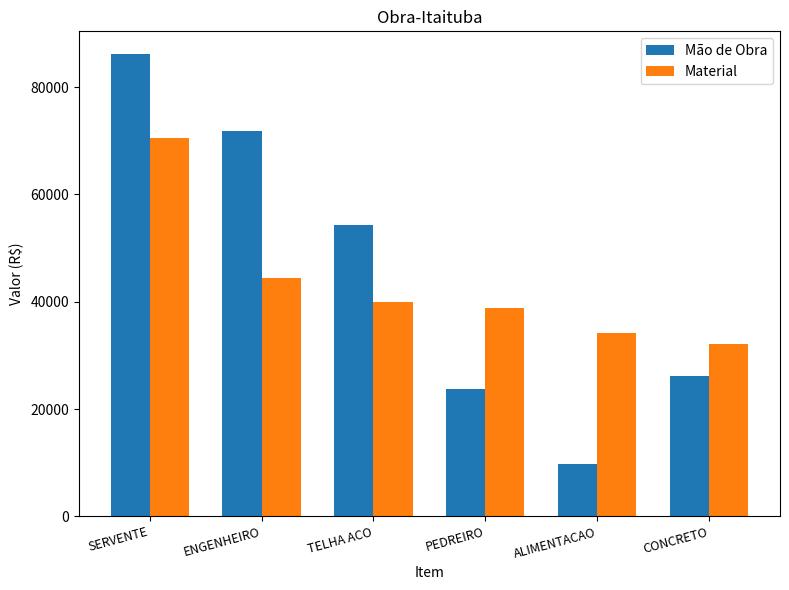

How many bars are there in each group?

2